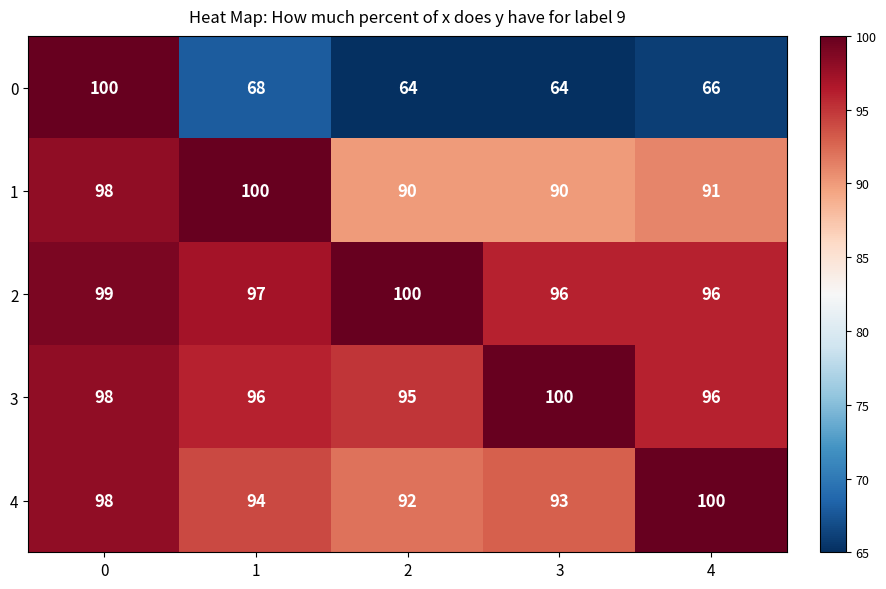

What is the maximum value for 3?

100